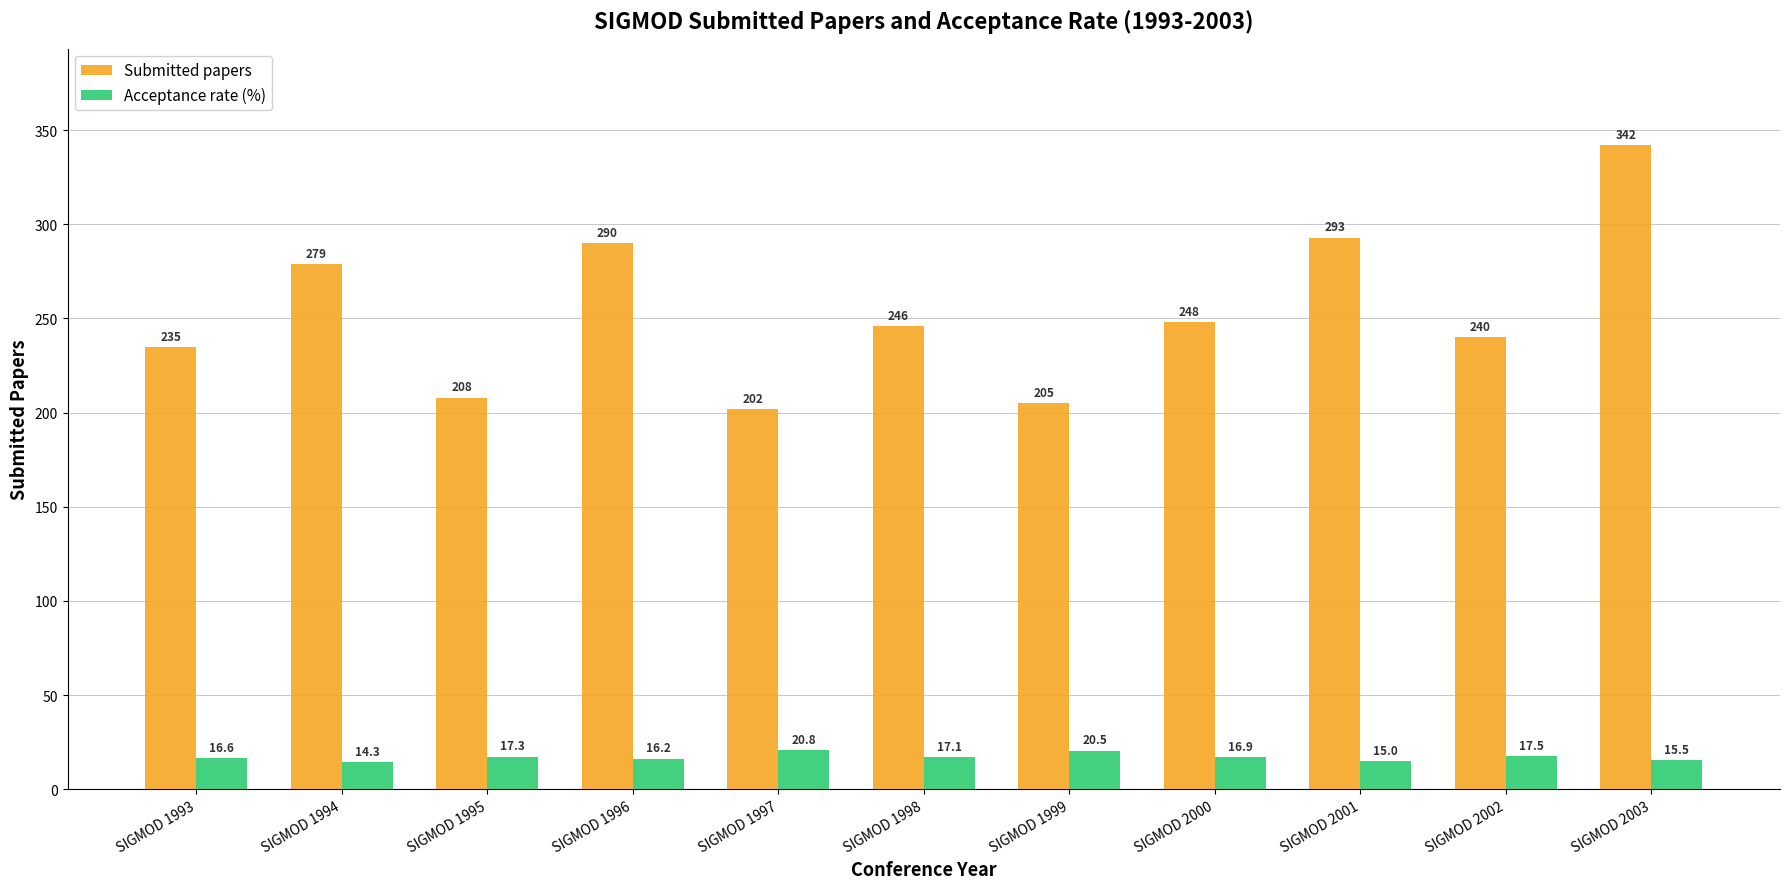

What is the spread (max minus min) of values at SIGMOD 1996?

273.8